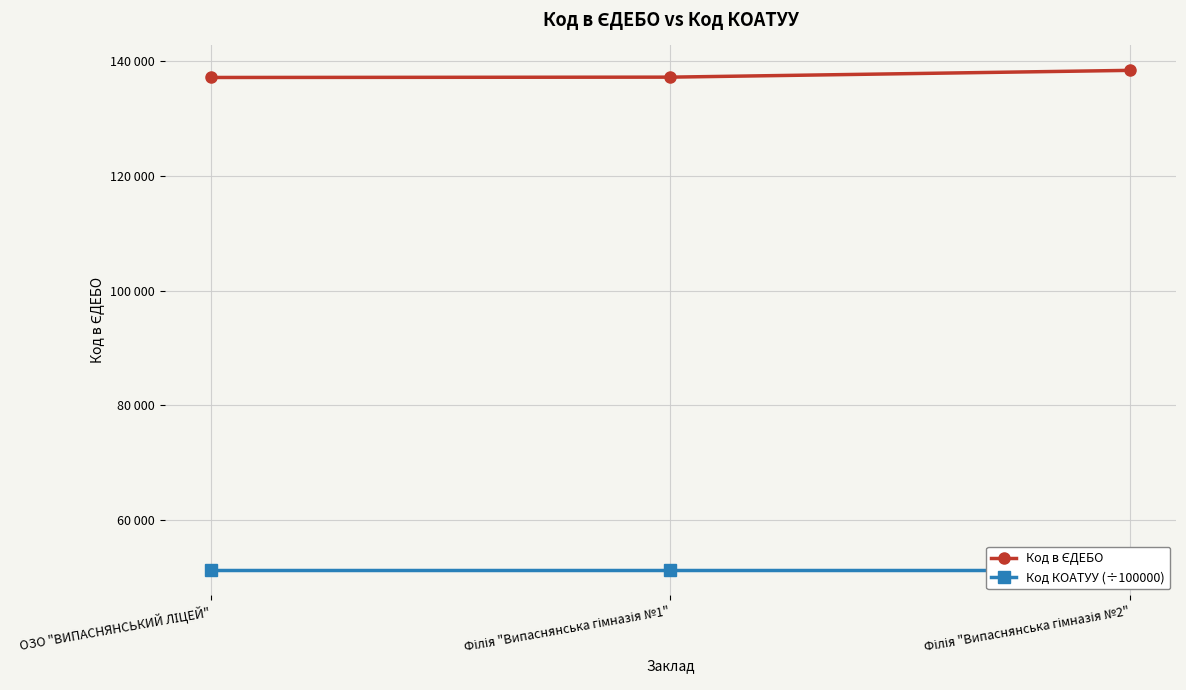

Reading left to right, list all the values displayed in this chart.

Код в ЄДЕБО: 137209.0	137267.0	138452.0
Код КОАТУУ (÷100000): 51208.8	51208.8	51208.8